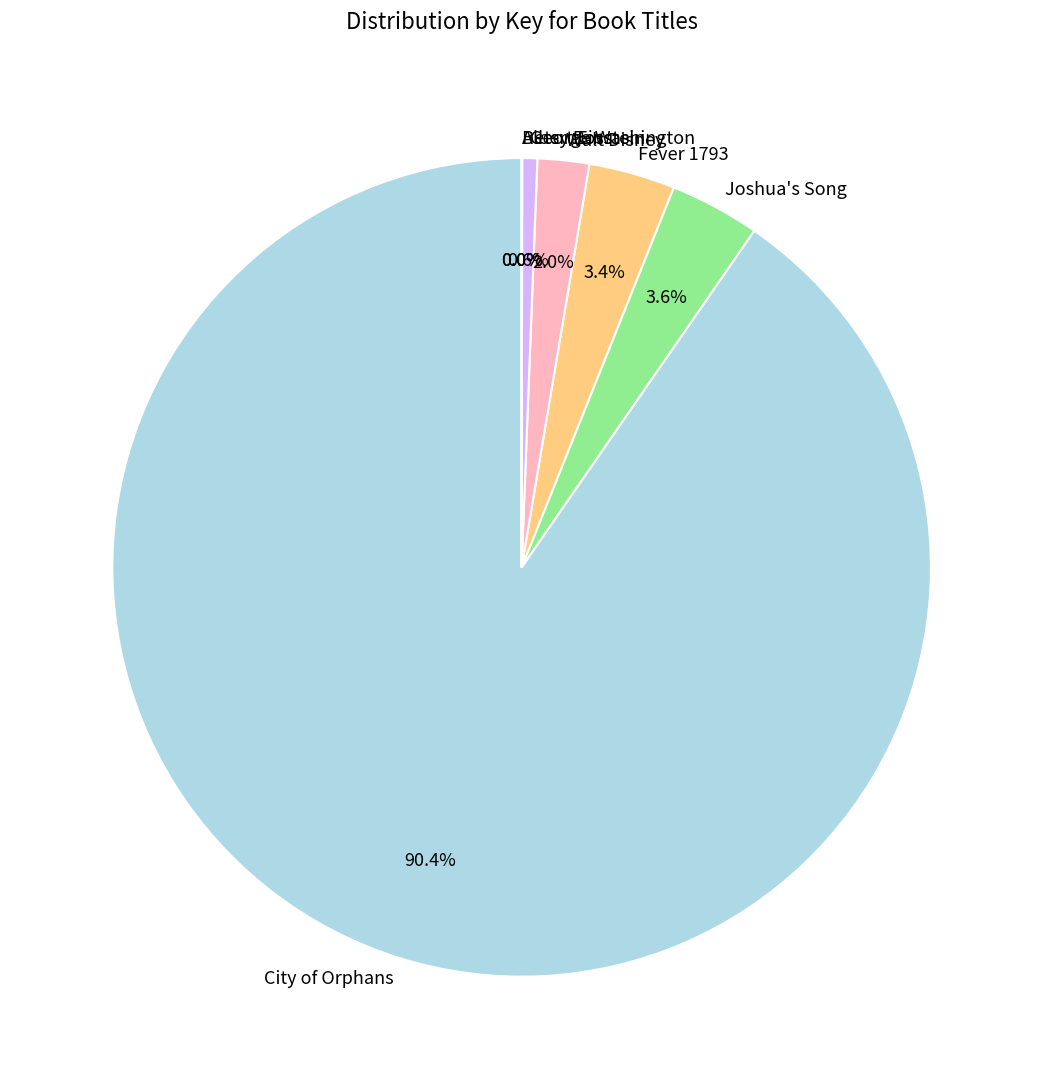

Is the sum of Joshua's Song and Fever 1793 greater than half?

No